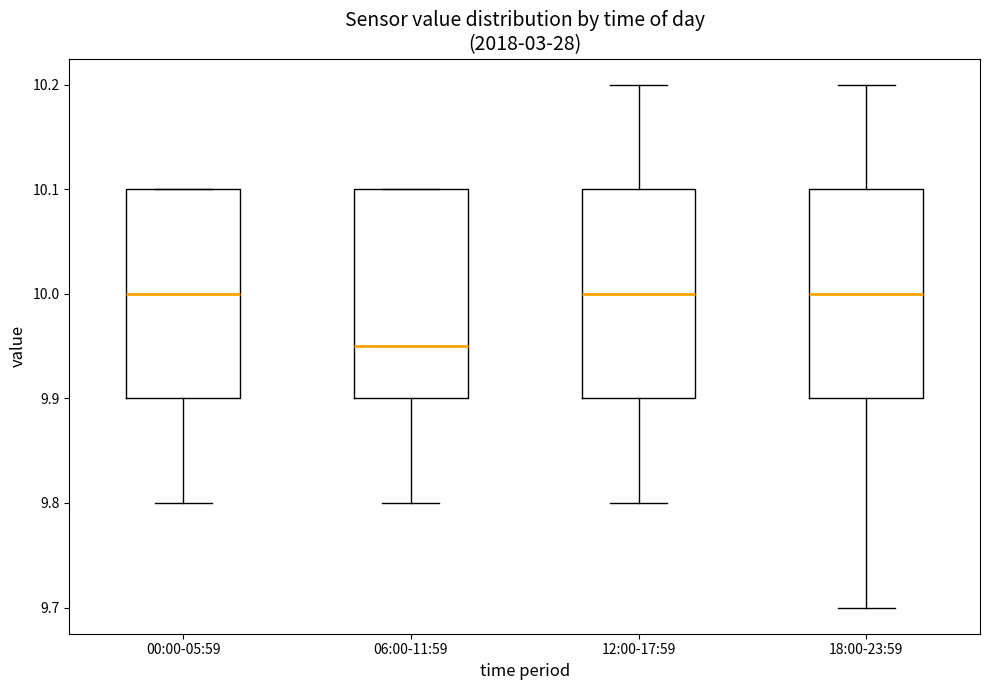

Reading left to right, read every box against the y-axis: the position of its median line, the range the box covers, and the ends of its whiskers. The values are not printed on the chart, so give them approximately, as read against the axis.

00:00-05:59: median 10.00, box 9.90 to 10.10, whiskers 9.80 to 10.10
06:00-11:59: median 9.95, box 9.90 to 10.10, whiskers 9.80 to 10.10
12:00-17:59: median 10.00, box 9.90 to 10.10, whiskers 9.80 to 10.20
18:00-23:59: median 10.00, box 9.90 to 10.10, whiskers 9.70 to 10.20